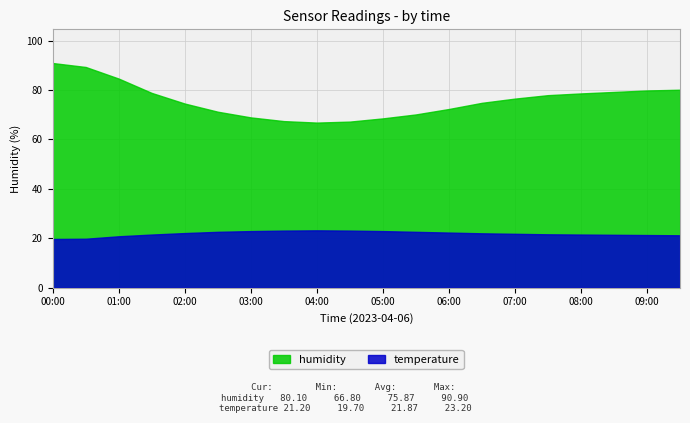

Rank the series by their maximum value, from lowest to highest.

temperature, humidity